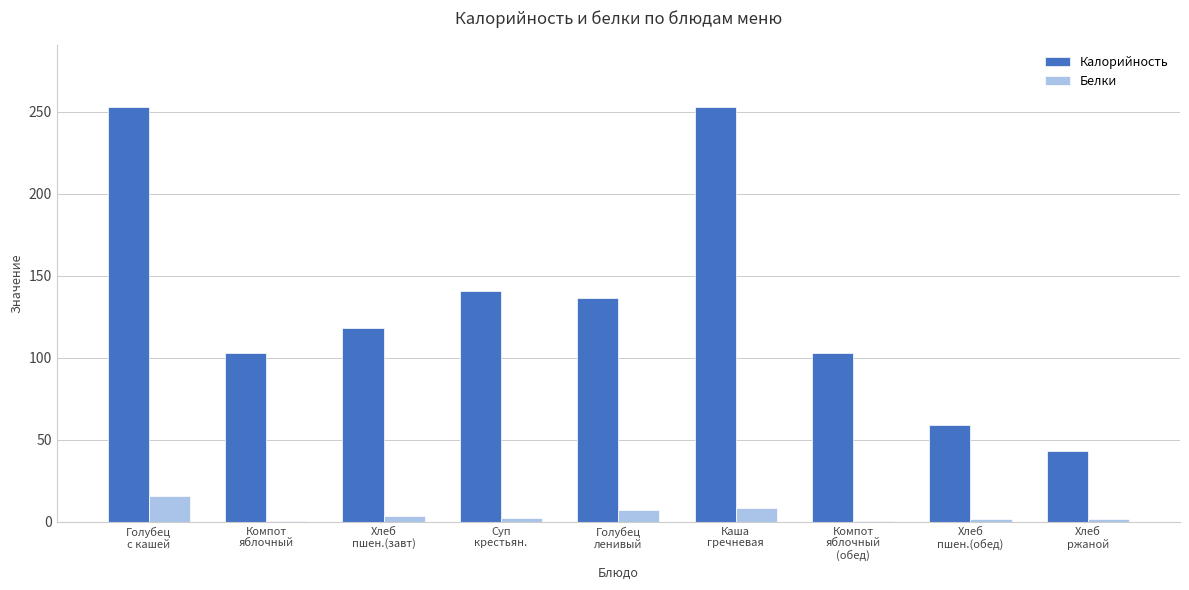

What is the spread (max minus min) of values at Хлеб
пшен.(завт)?

114.2